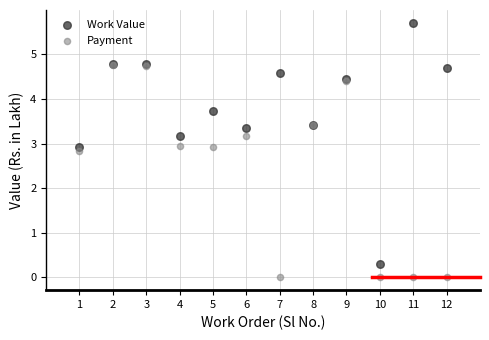

In the Payment series, what Y value is closest to 2?

2.8